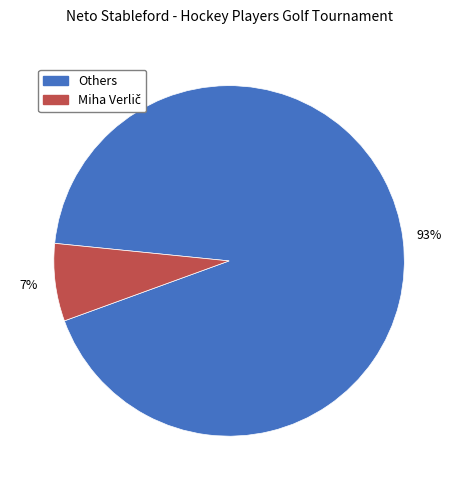

Is there a majority slice in this chart?

Yes